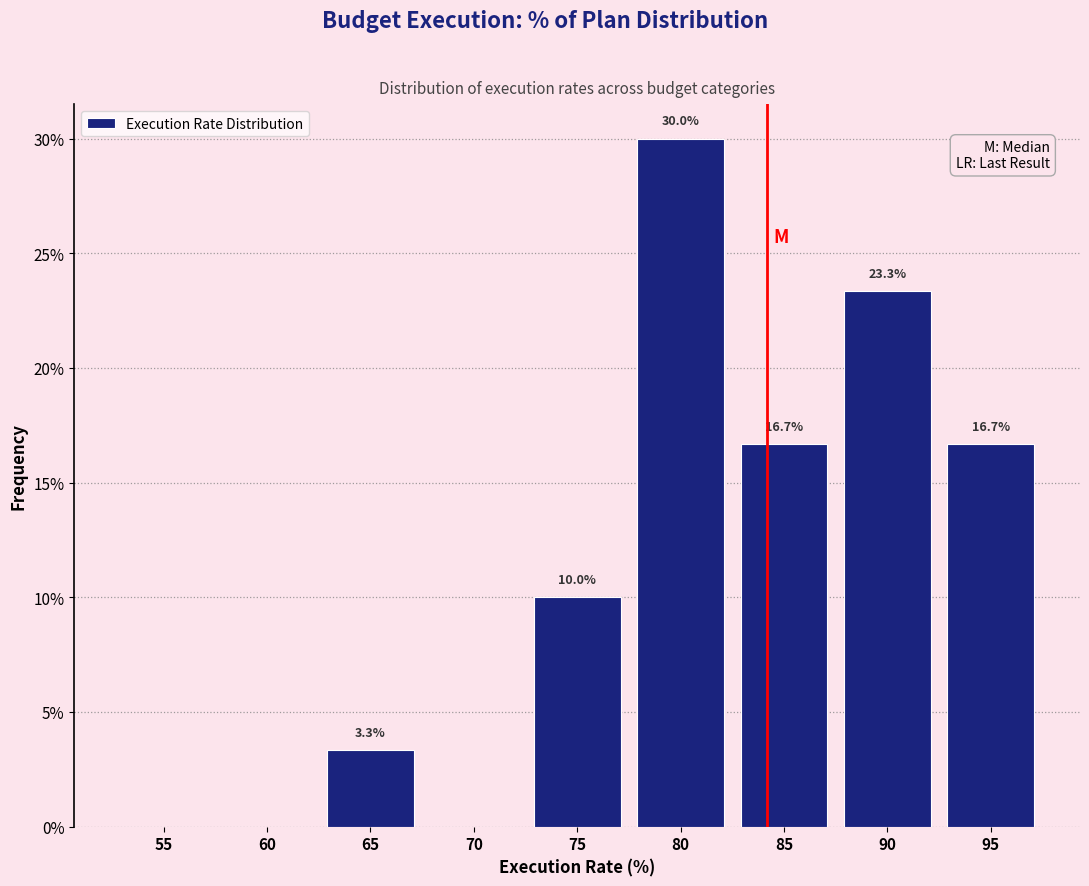

Reading left to right, what are all the values shown in this chart?

55=0.0	60=0.0	65=3.3	70=0.0	75=10.0	80=30.0	85=16.7	90=23.3	95=16.7